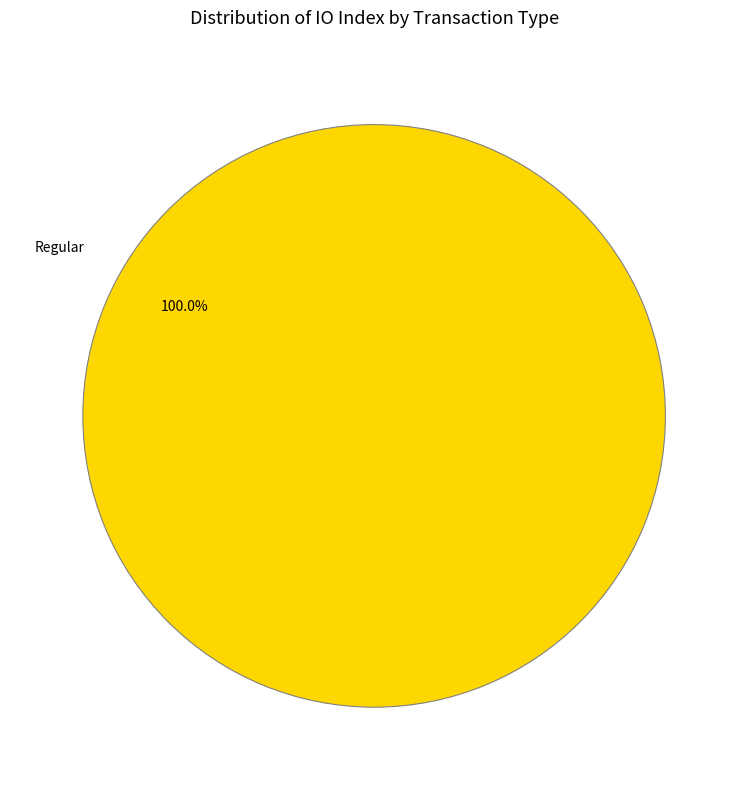

Does Regular represent more than half of the total?

Yes